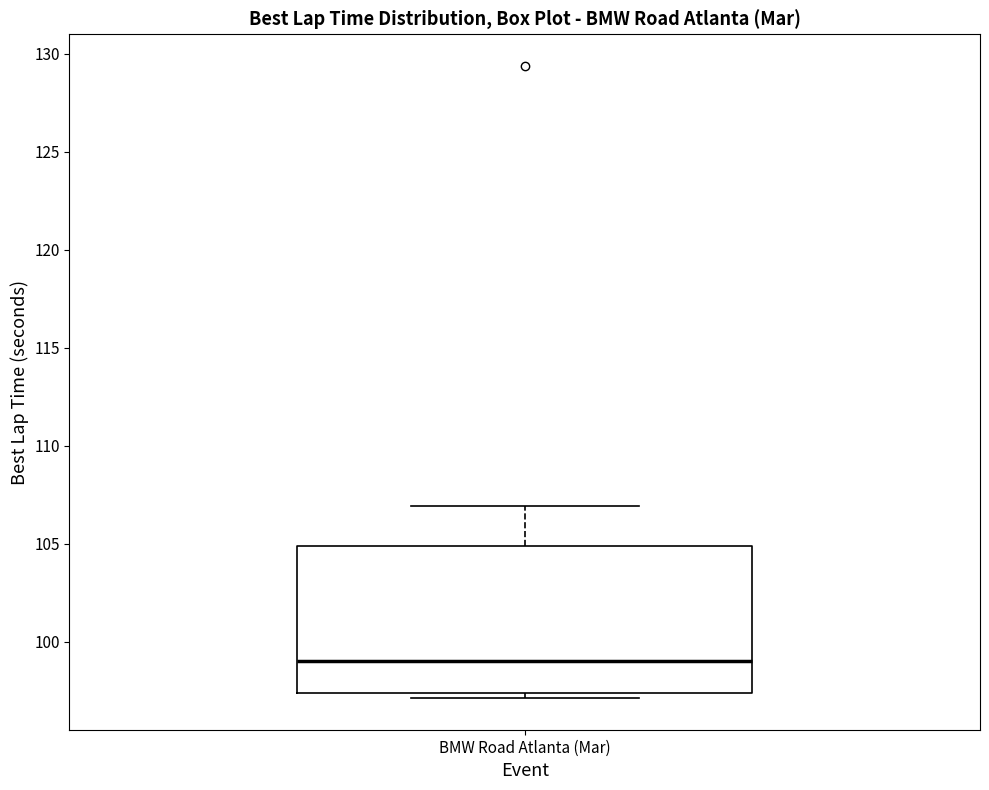

Read this box plot against the y-axis: the position of the median line, the range covered by the box, and the ends of both whiskers. The values are not printed on the chart, so give them approximately, as read against the axis.

median 99.0, box 97.5 to 105.0, whiskers 97.0 to 107.0